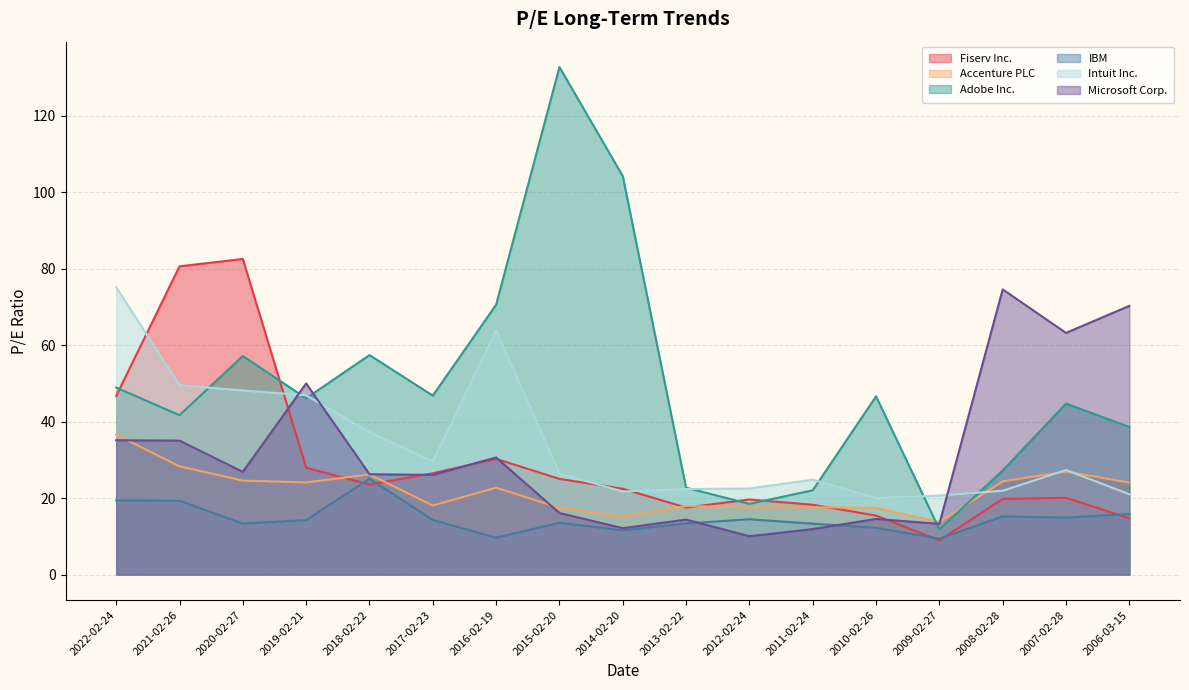

Which series has the largest total across all categories?

Adobe Inc.